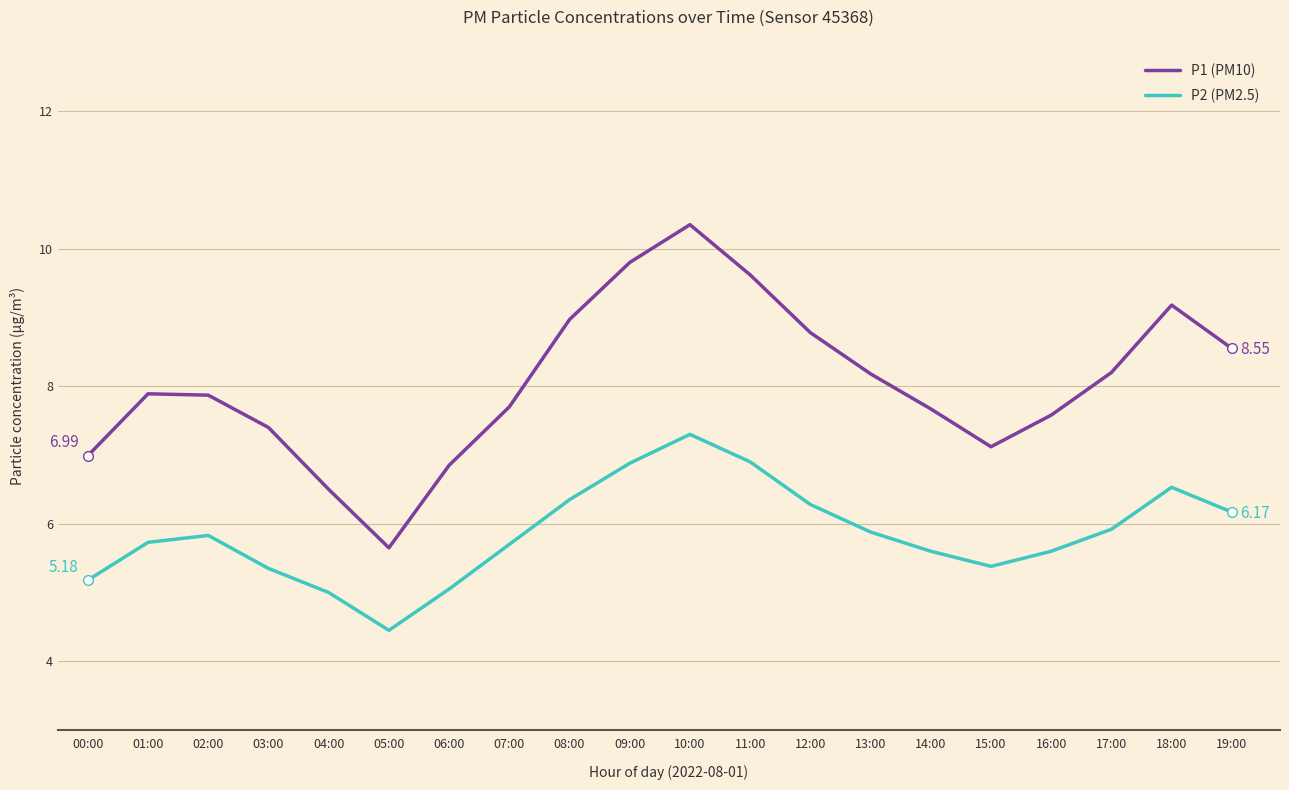

True or false: P1 (PM10) and P2 (PM2.5) intersect in this chart.

False